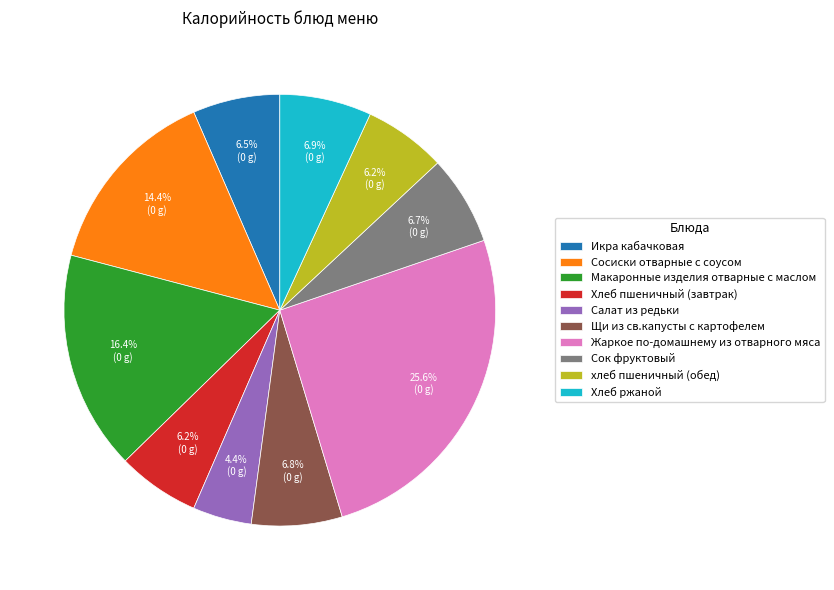

How many slices are in this pie chart?

10